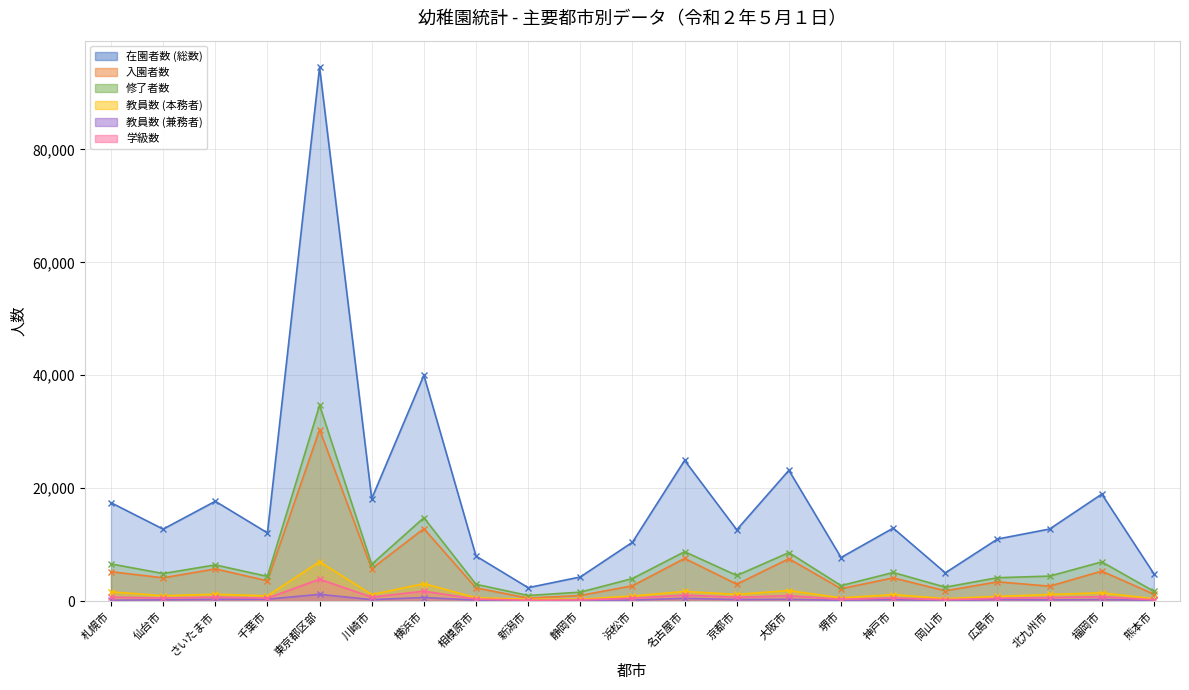

How many lines are shown in the chart?

6